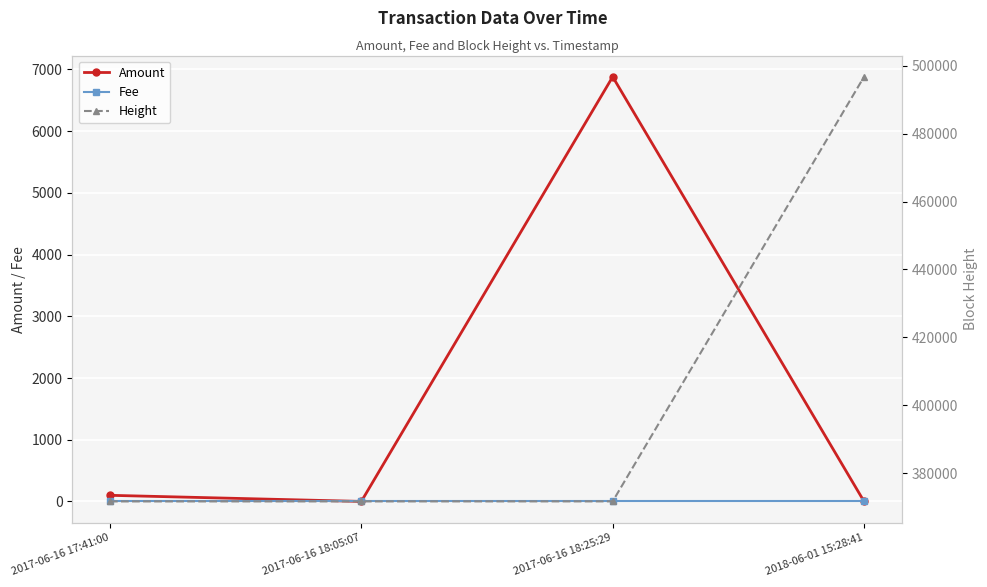

What is the greatest value displayed?

496703.0